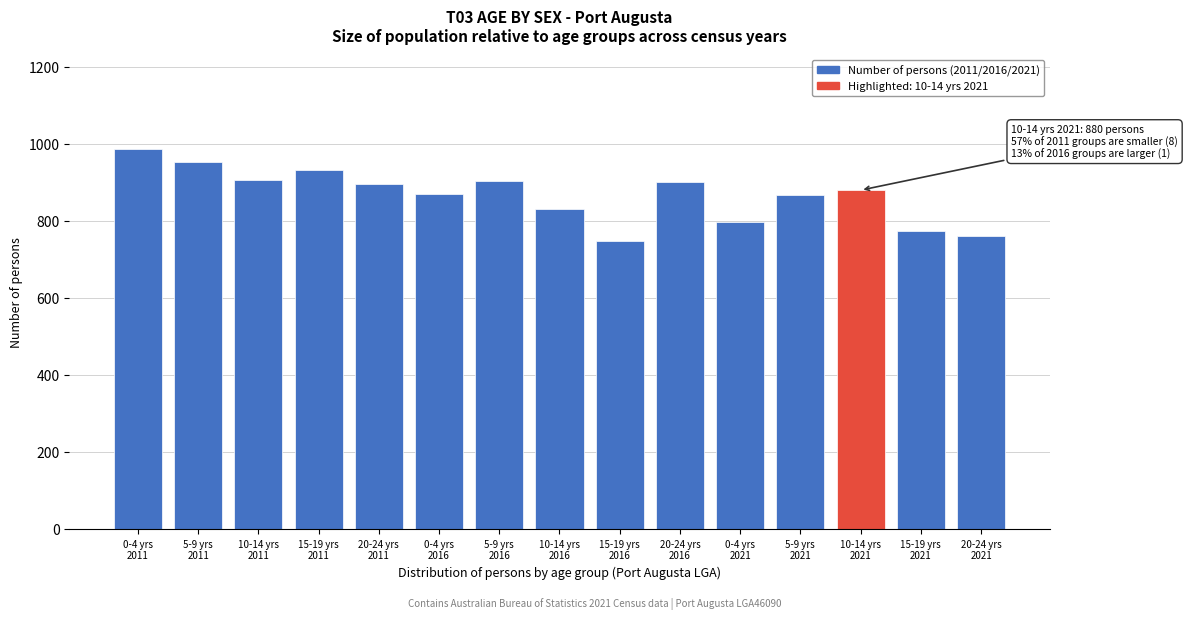

What is the value of the 9th bar from the left?

747